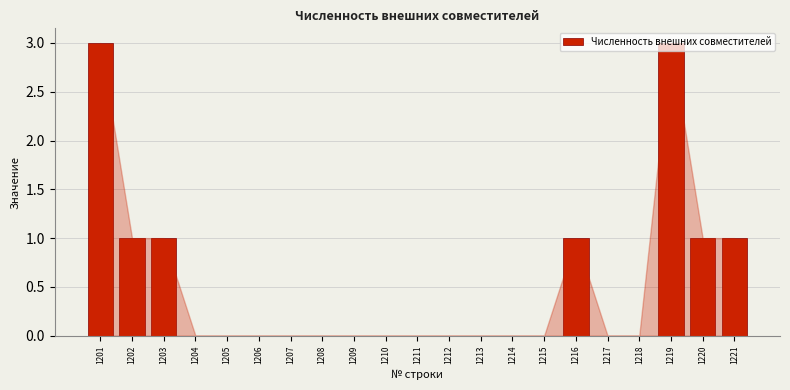

What is the maximum value shown in the chart?

3